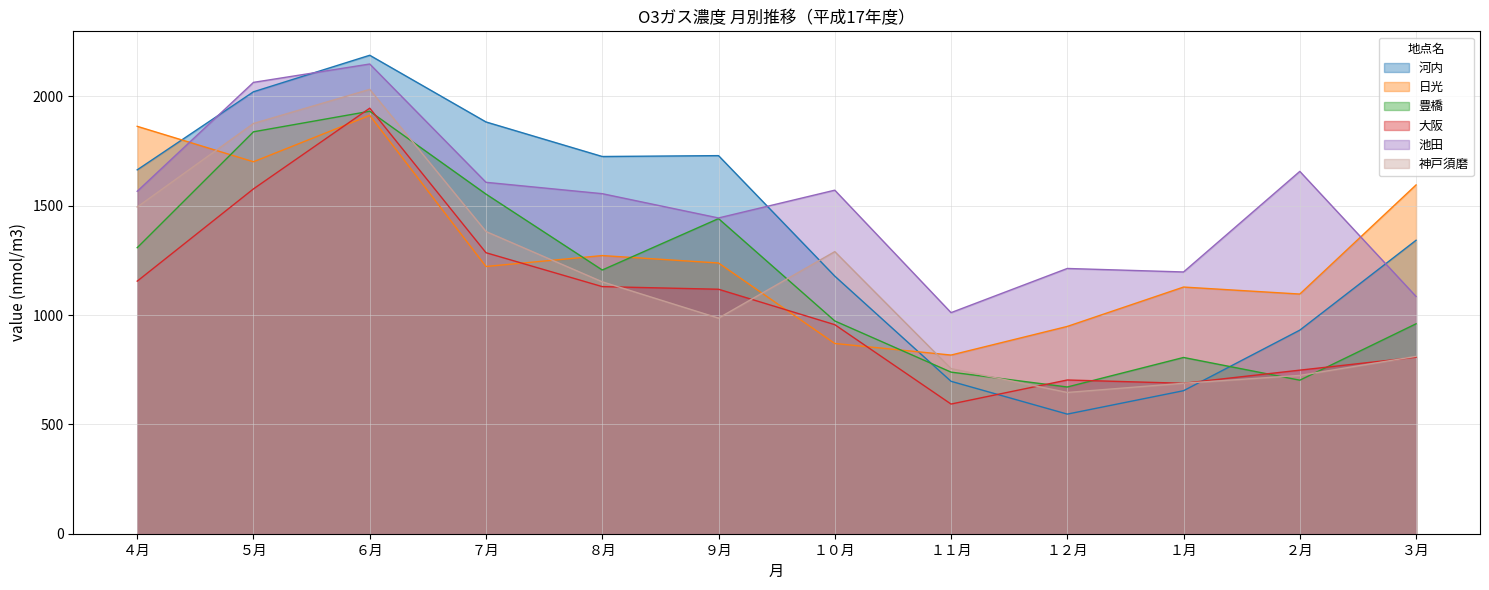

Count the number of categories in the chart.

12